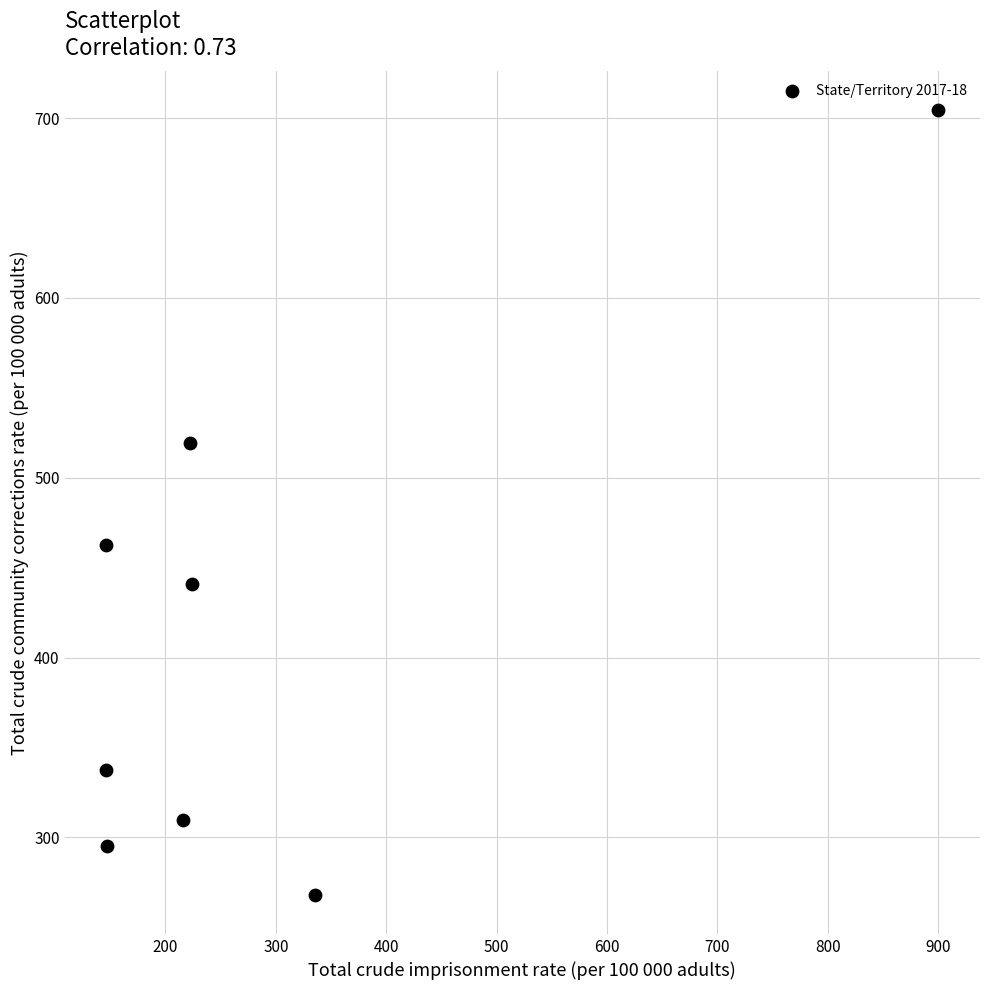

What is the range of X values (max minus min)?

754.0